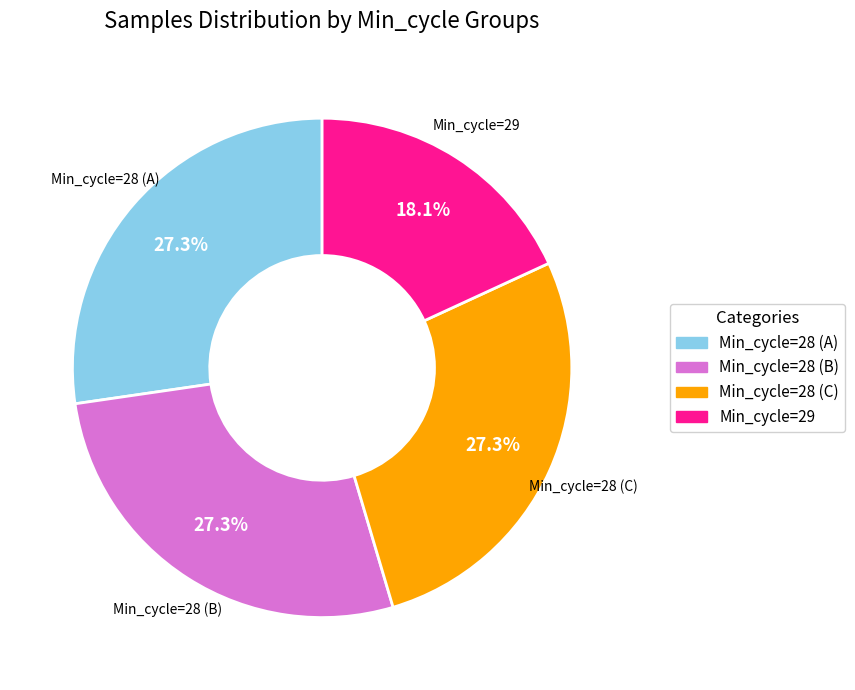

Does any single category account for the majority?

No